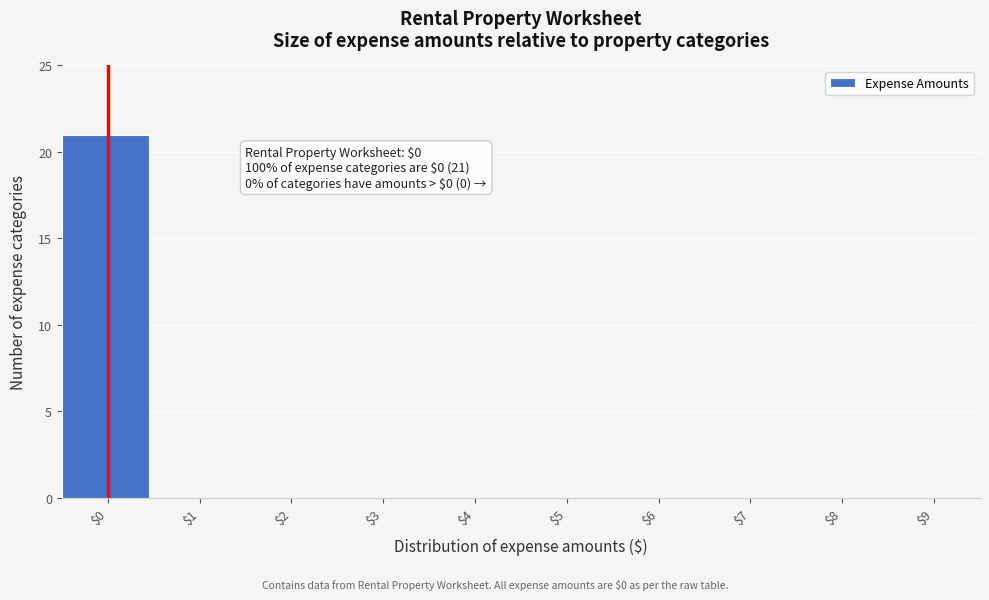

Is it true that the value at $7 is 0?

True